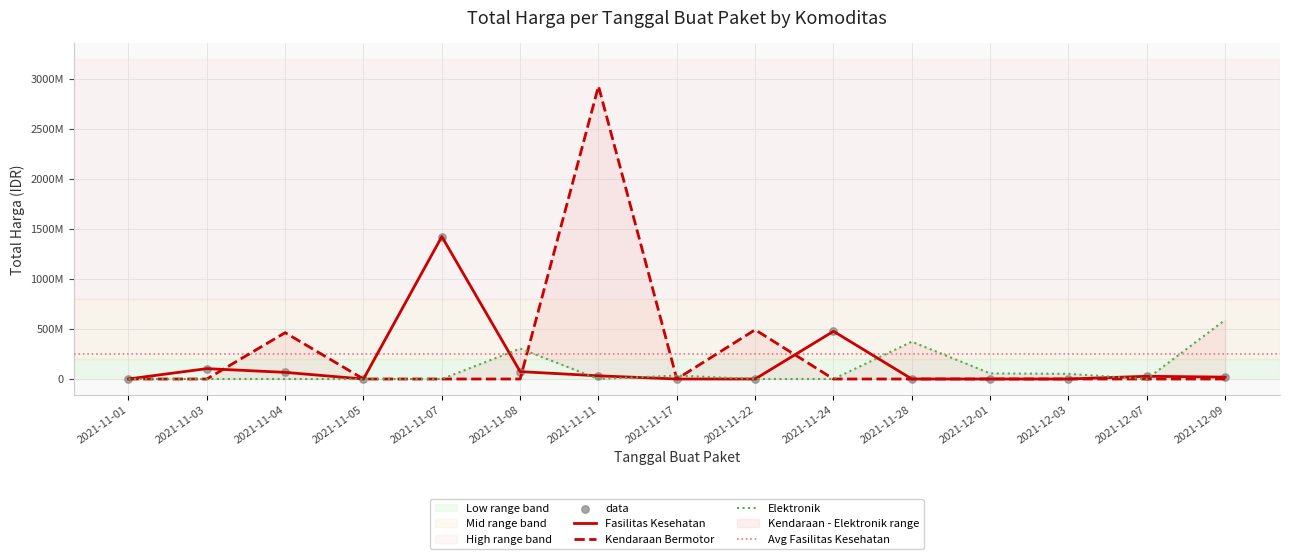

What are all the series names shown in the legend?

Total Harga (Fasilitas Kesehatan), Total Harga (Kendaraan Bermotor), Total Harga (Elektronik)